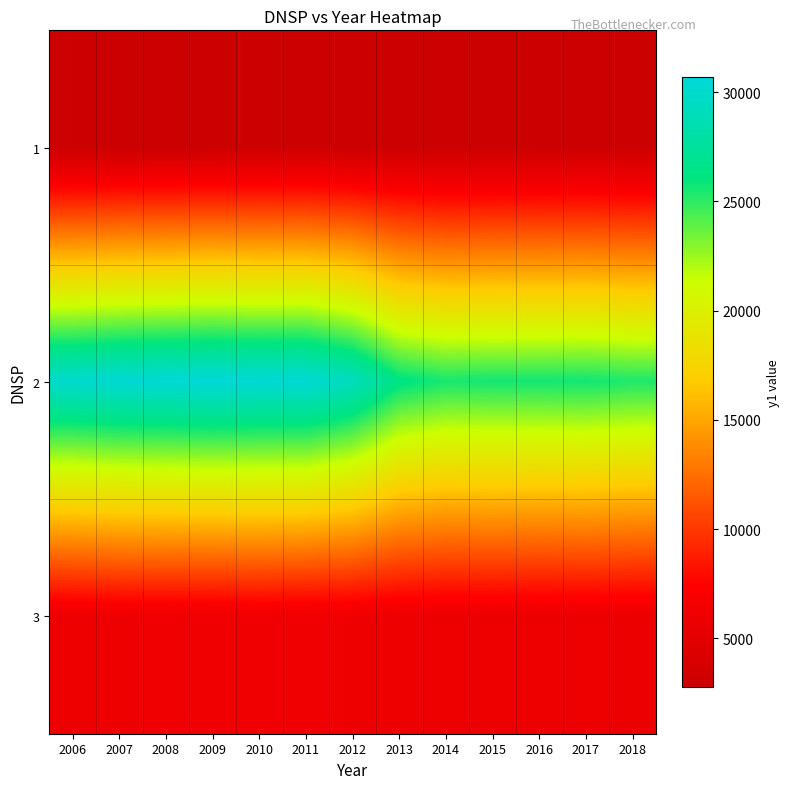

Reading left to right, what are all the values shown in this chart?

1: 2006=2758.3	2007=2820.8	2008=2847.3	2009=2872.9	2010=2896.4	2011=2909.9	2012=2891.1	2013=2903.9	2014=2829.8	2015=2856.1	2016=2876.1	2017=2914.0	2018=2852.0
2: 2006=30120.3	2007=30441.8	2008=30555.3	2009=30707.3	2010=30533.4	2011=30569.6	2012=29344.7	2013=26338.1	2014=25523.4	2015=25630.1	2016=25617.7	2017=25668.8	2018=25387.0
3: 2006=5975.0	2007=6079.3	2008=6099.6	2009=6096.5	2010=6209.7	2011=6105.1	2012=6085.1	2013=5981.4	2014=5919.4	2015=5944.2	2016=5876.0	2017=5917.3	2018=5823.8